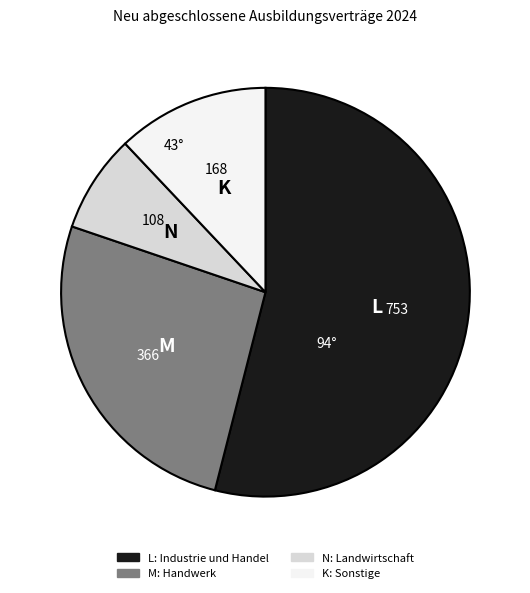

Is there any slice that represents more than half of the pie?

Yes